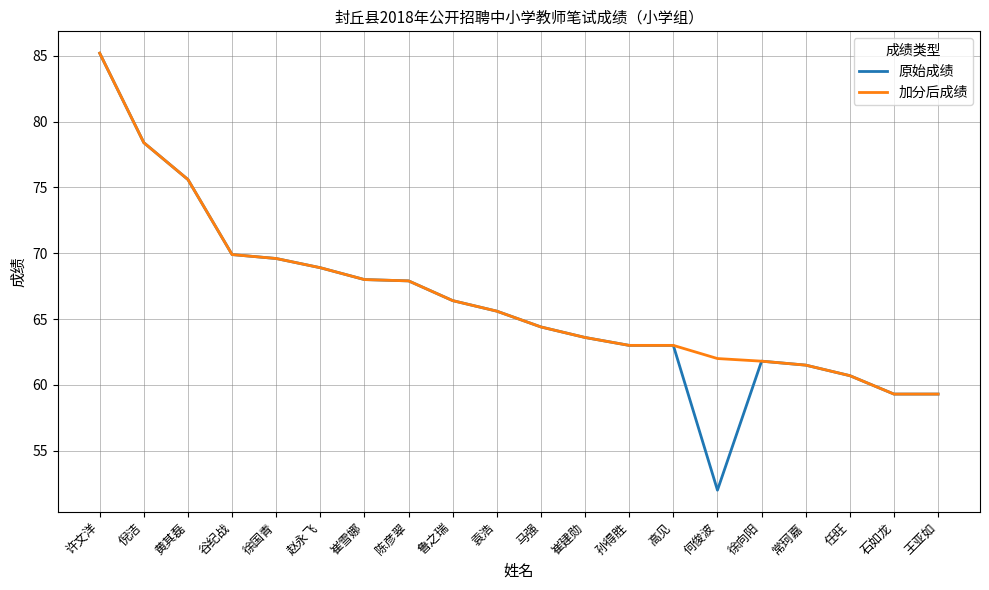

True or false: 原始成绩 has a value of 68.0 at 崔雪娜.

True